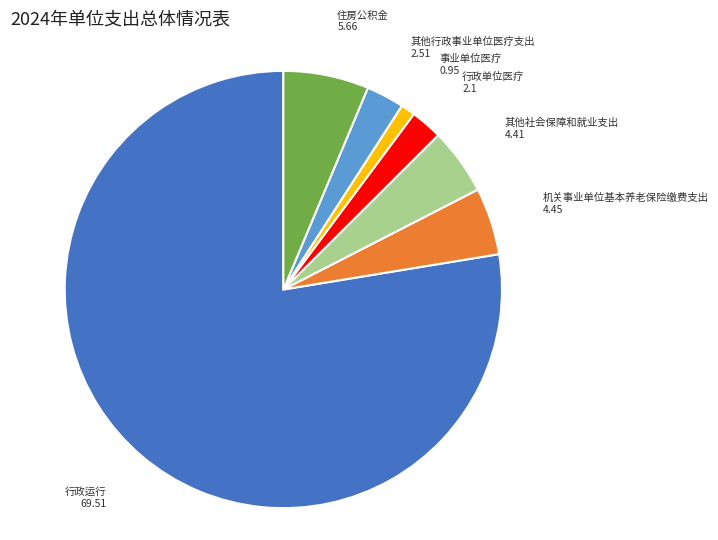

Approximately how many times larger is the value at 其他社会保障和就业支出 compared to 其他行政事业单位医疗支出?

1.8